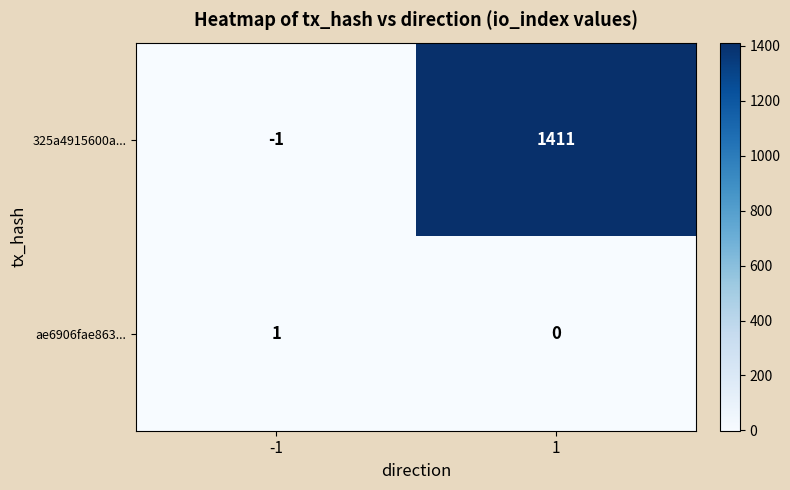

What is the highest value of the 325a4915600a... series?

1411